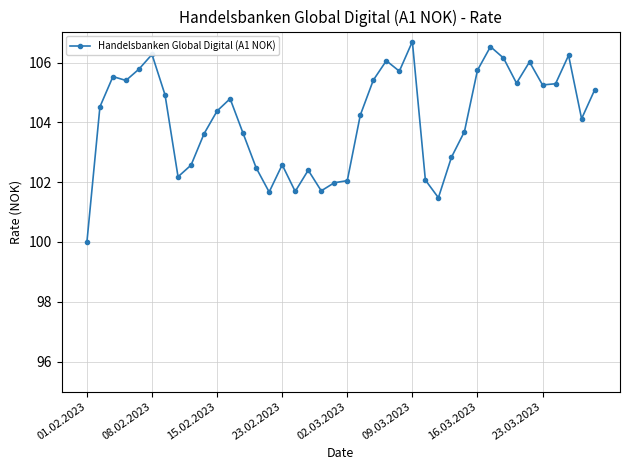

What is the value of the 22nd point from the left?

104.2